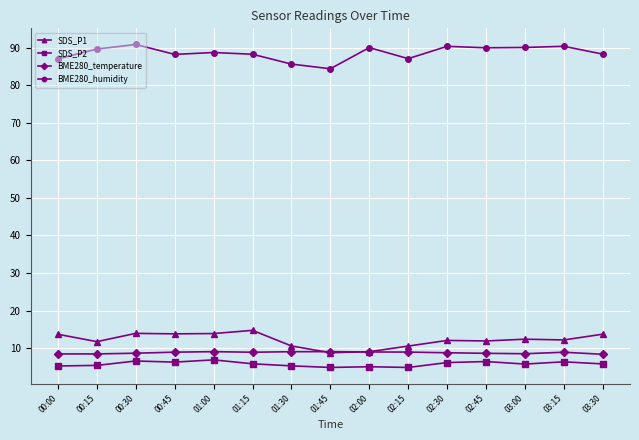

What is the spread (max minus min) of values at 01:30?

80.3